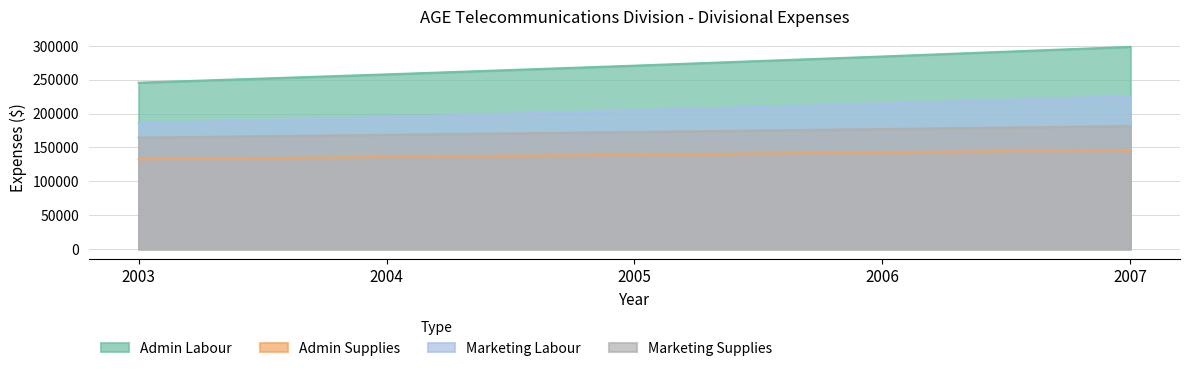

The value of Admin Labour at 2005 is 456127. True or false?

False